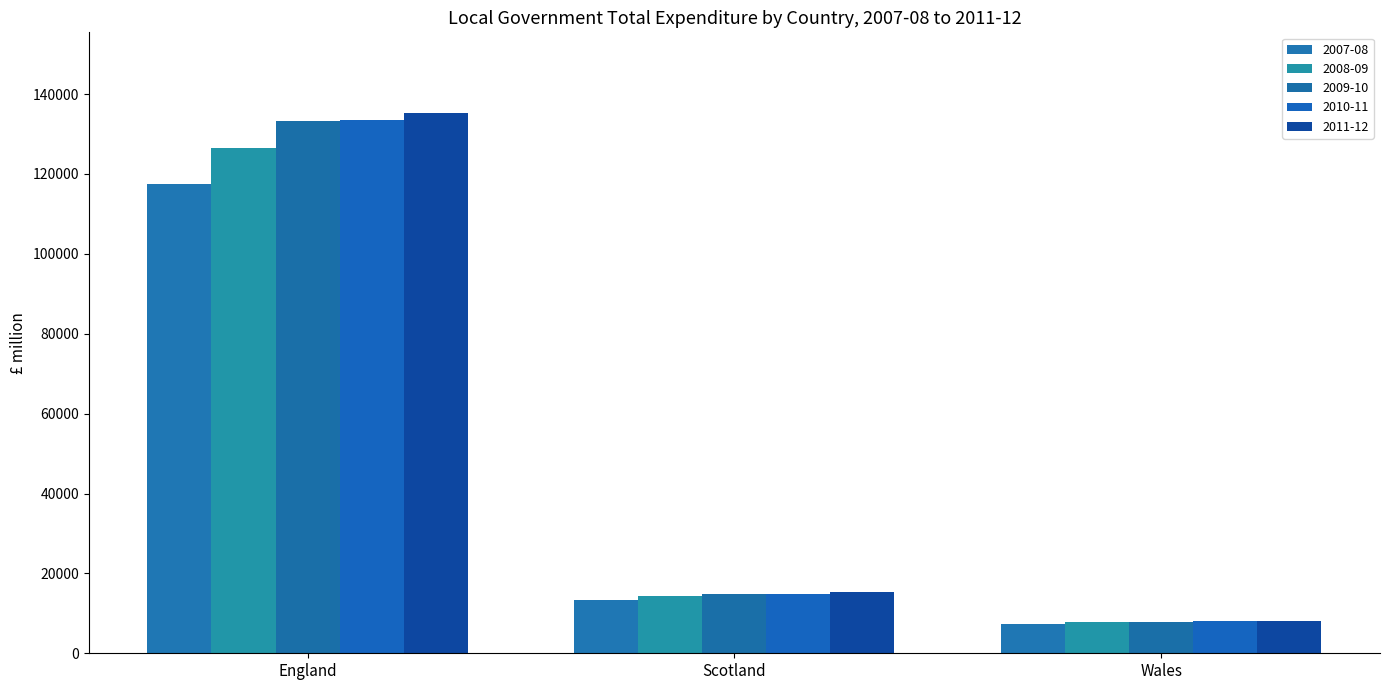

At which category is the sum across all series the highest?

England